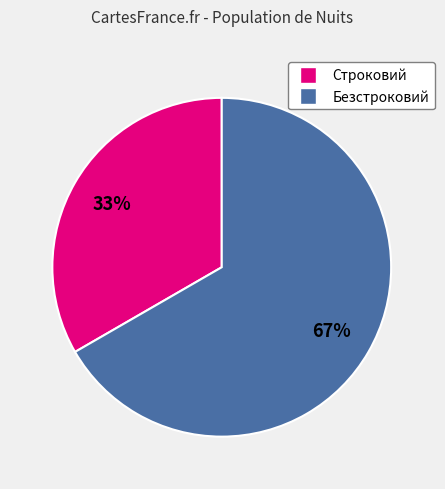

To the nearest percent, what is the combined percentage of Безстроковий and Строковий?

100%